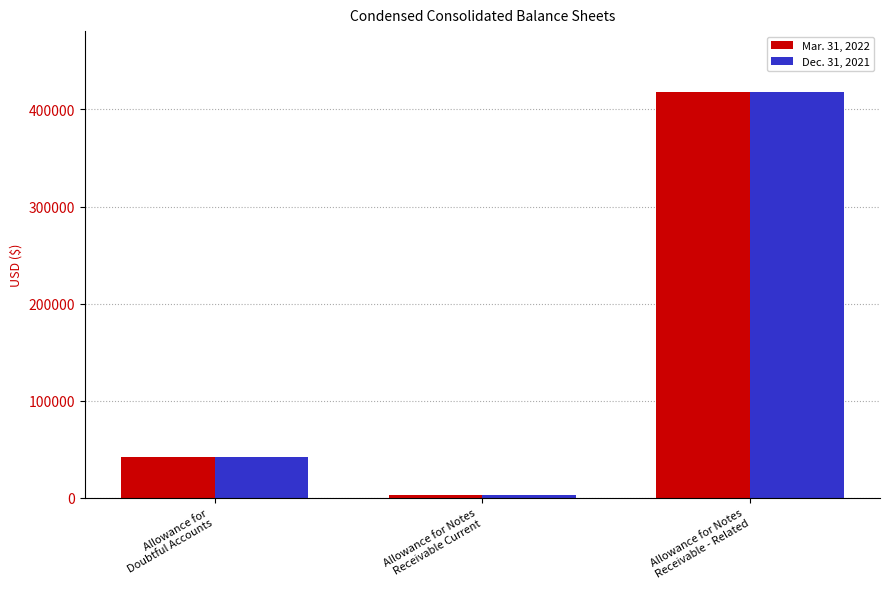

What is the smallest value displayed?

2725